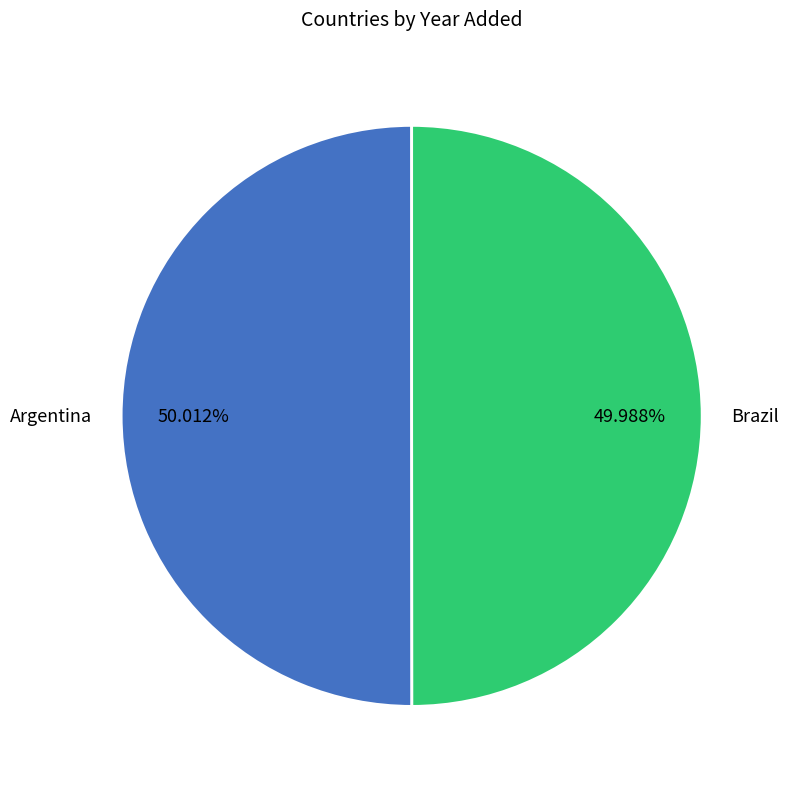

Approximately how many times larger is the value at Brazil compared to Argentina?

1.0